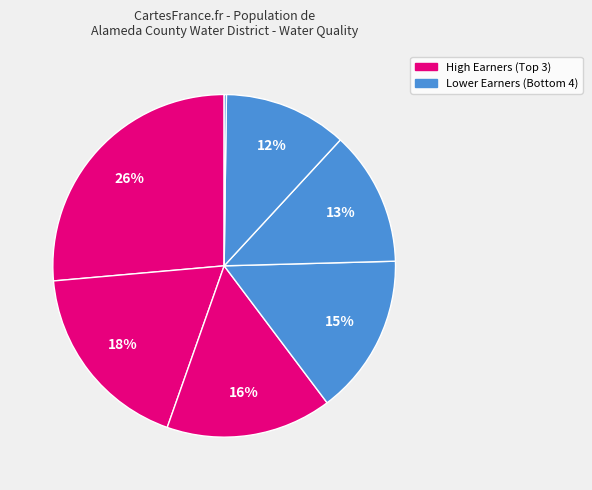

How many segments does this pie chart have?

7